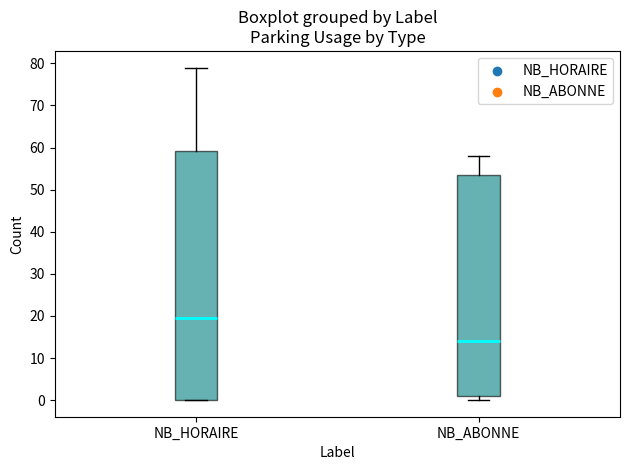

Where is the lower edge of the box for NB_ABONNE on the y-axis? The values are not printed on the chart, so give them approximately, as read against the axis.

1